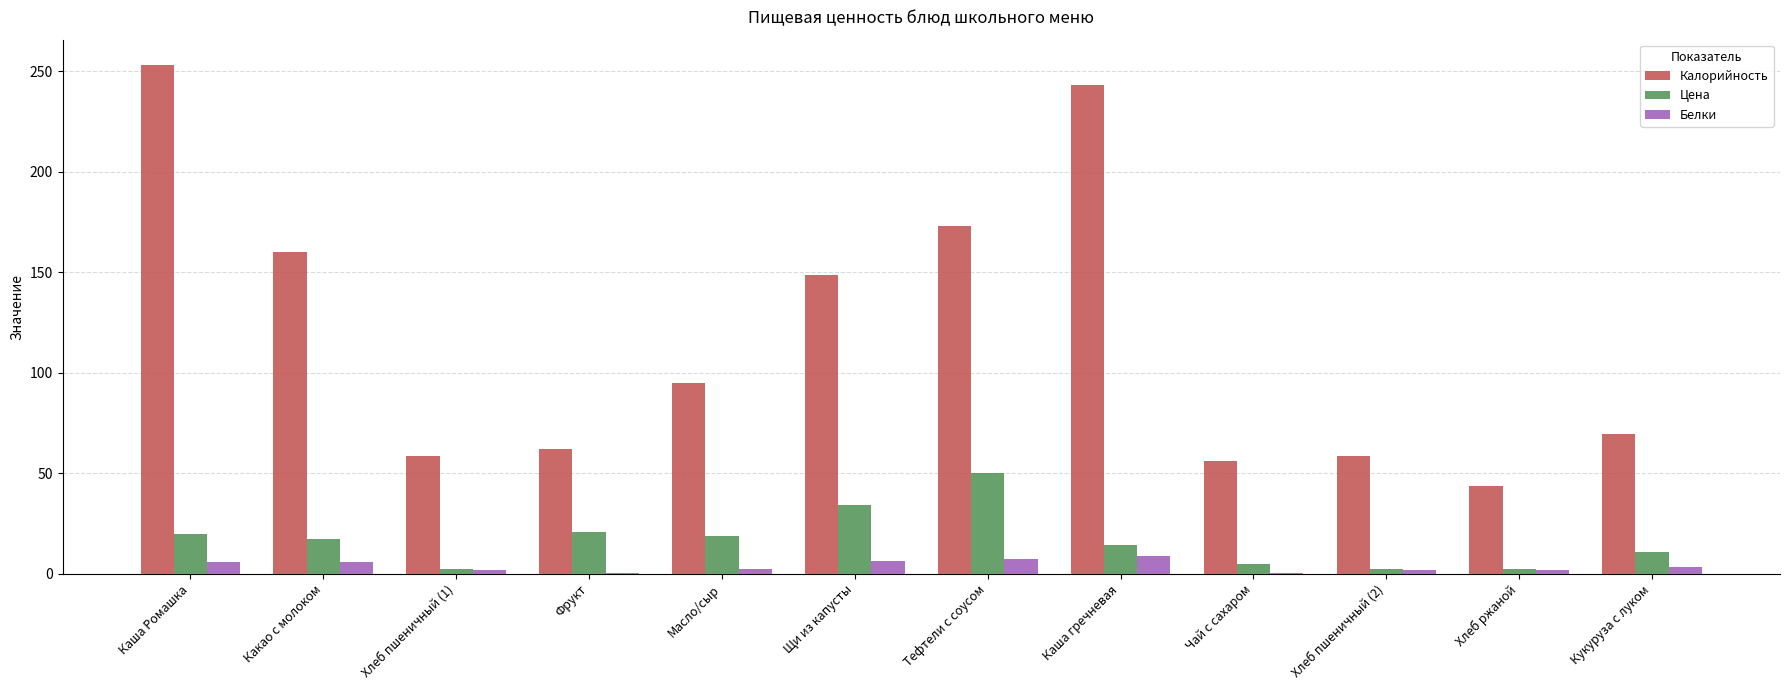

Which category has the highest value in the Калорийность series?

Каша Ромашка